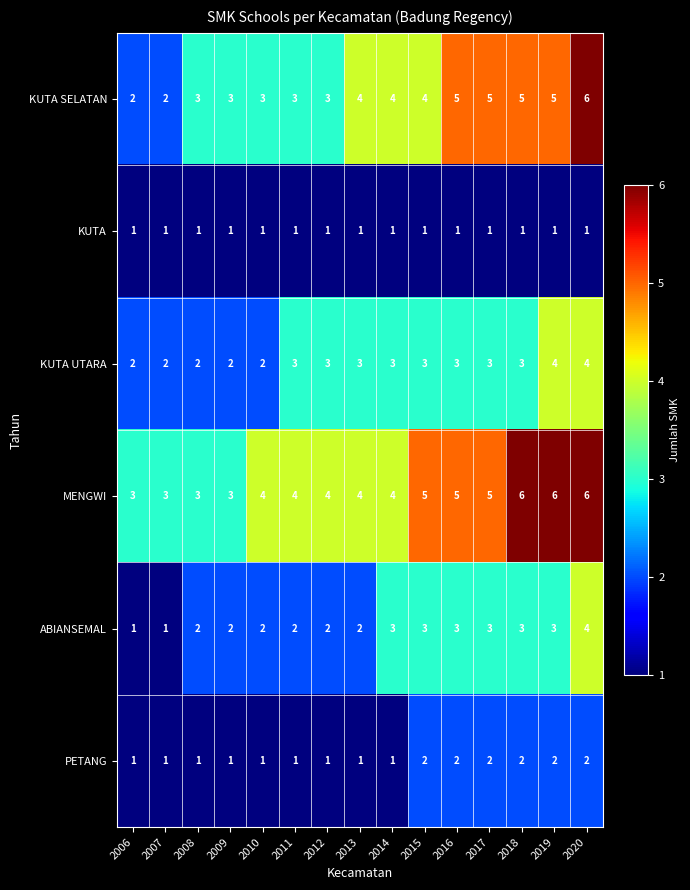

What is the sum of all PETANG values?

21